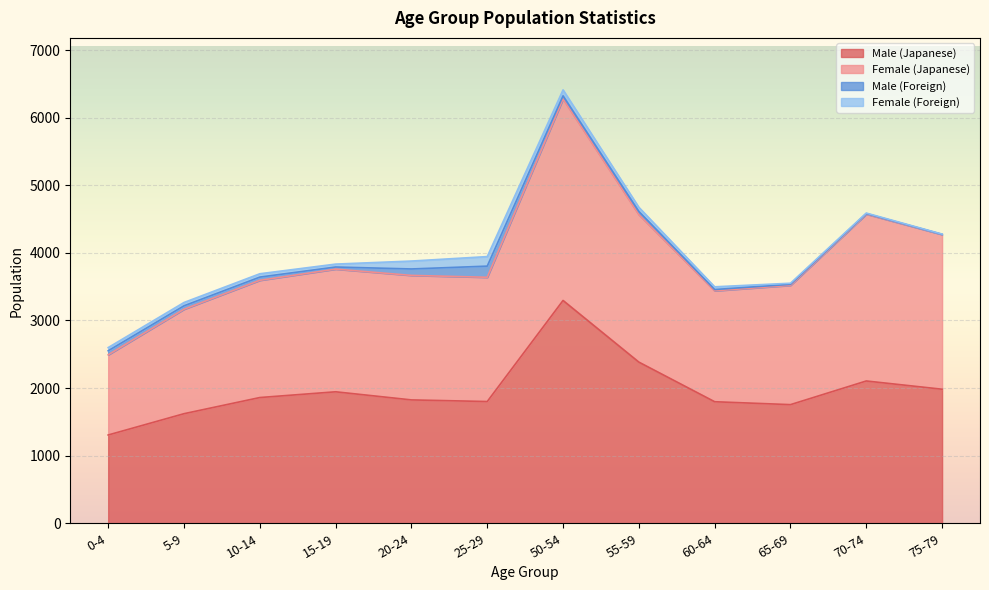

Which series has the largest range (max minus min)?

Male (Japanese)